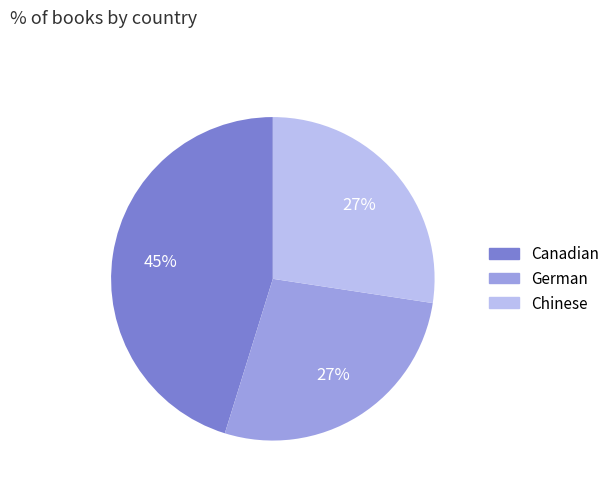

Does Chinese represent more than half of the total?

No